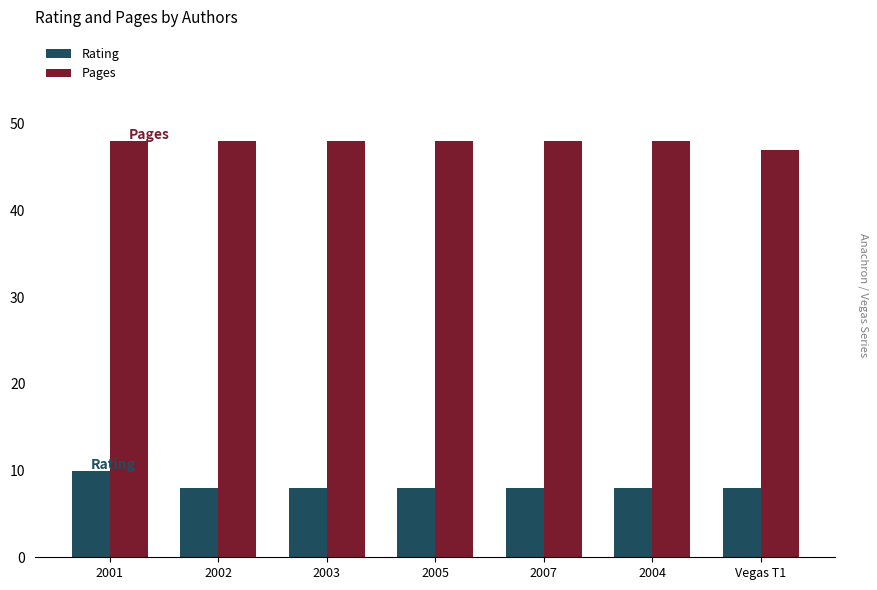

What is the lowest value of the Pages series?

47